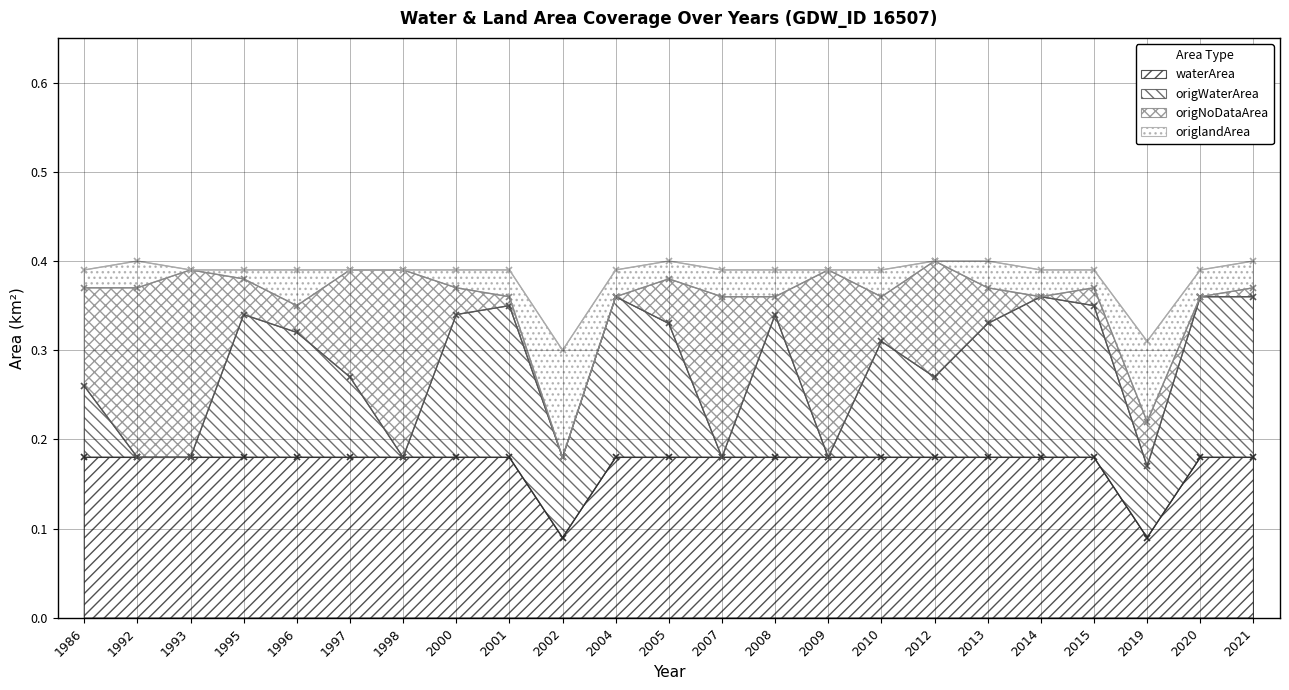

True or false: origWaterArea has more than 1 interior local peaks.

True